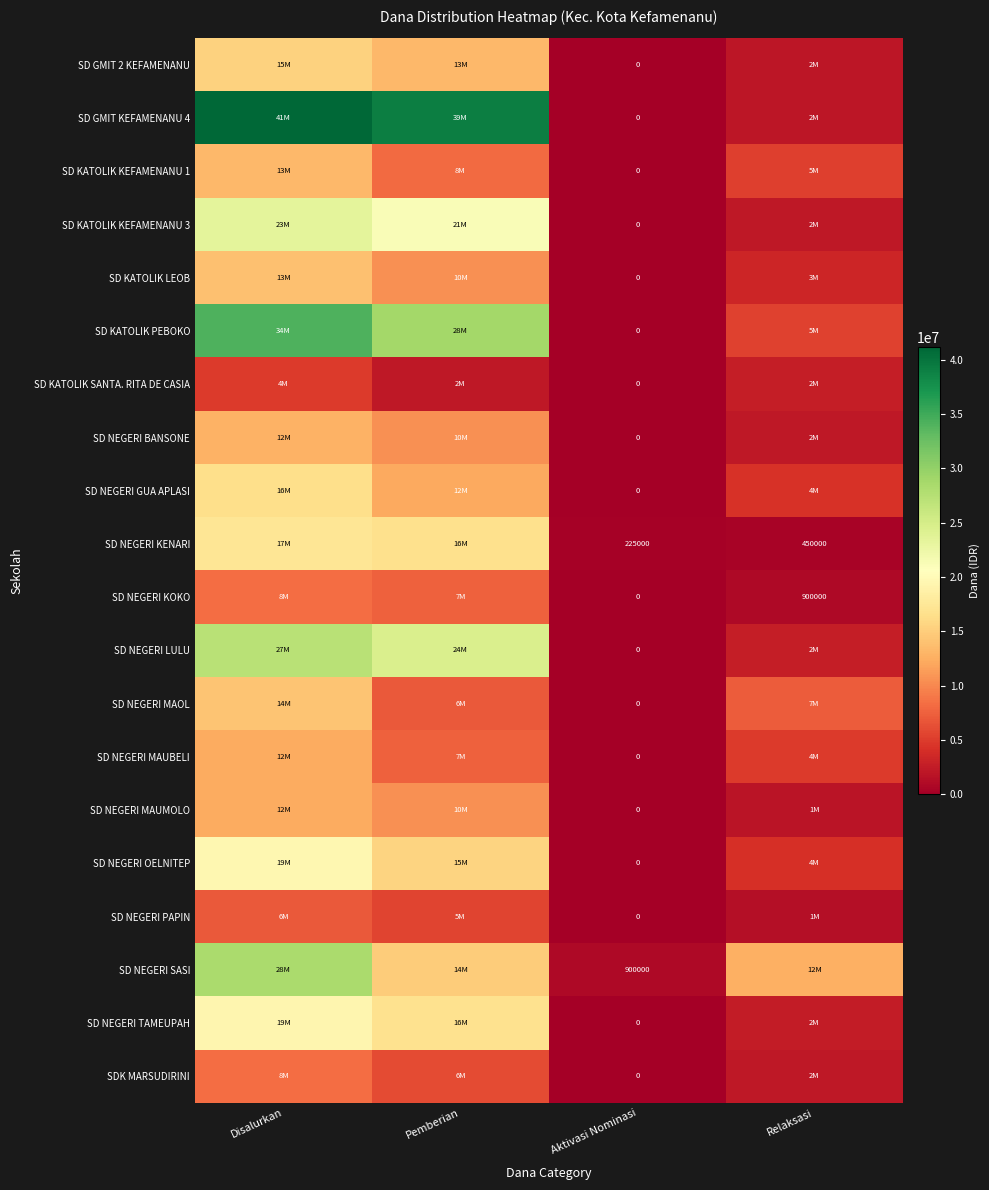

What is the difference between the highest and lowest values at Pemberian?

36900000